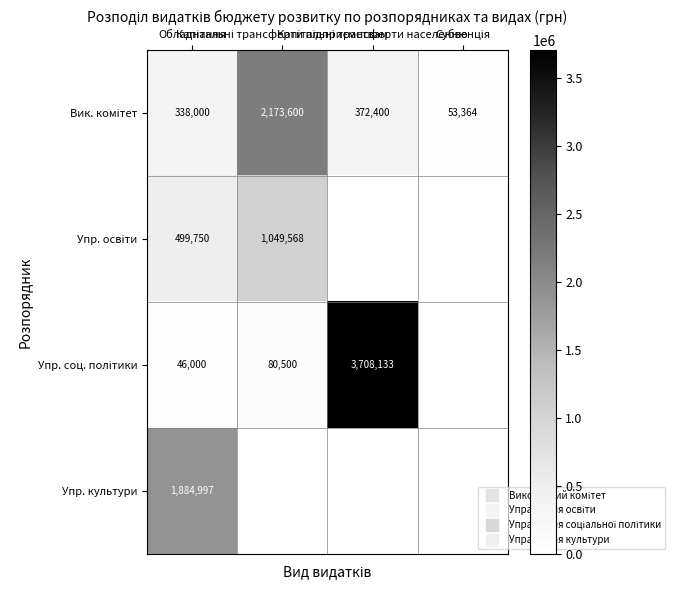

At how many categories does at least one series exceed 1953595?

2